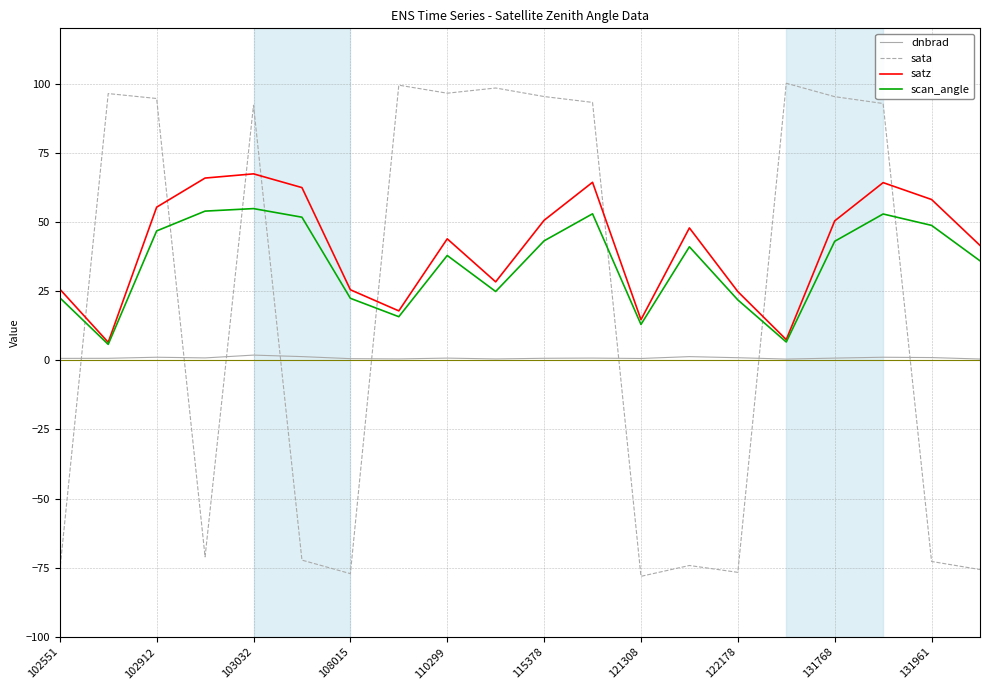

How many interior local peaks does the sata series have?

6